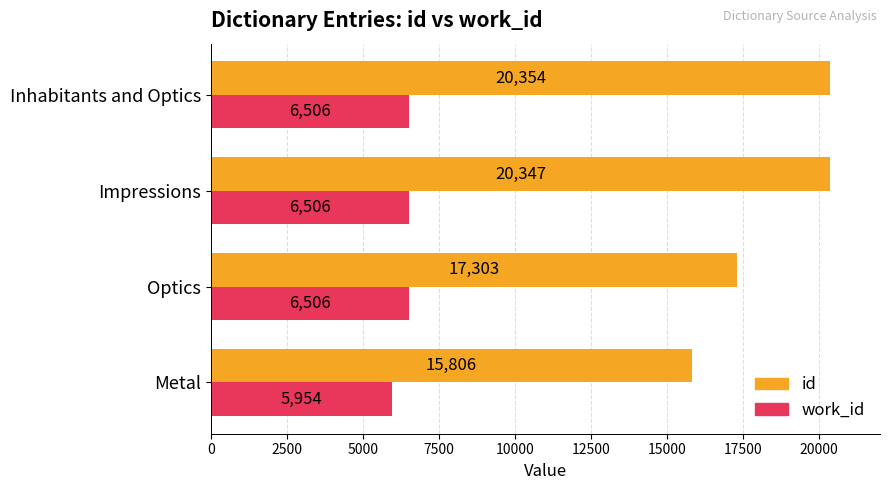

Which series has the largest total across all categories?

id